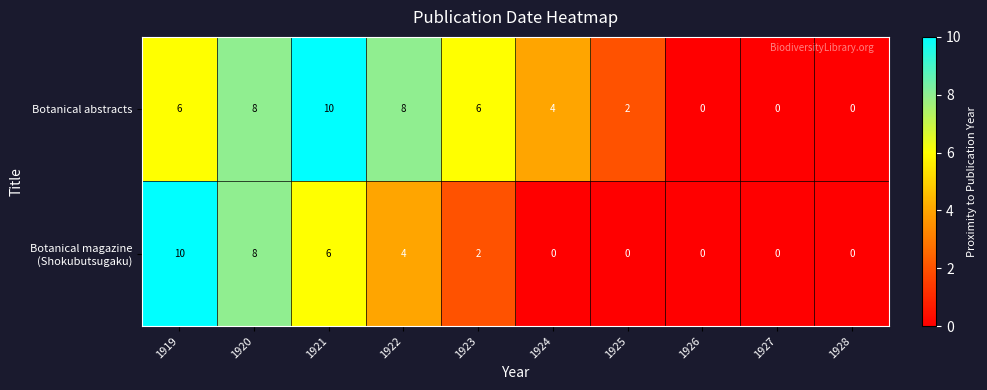

How many Botanical abstracts values are between 0 and 8?

9